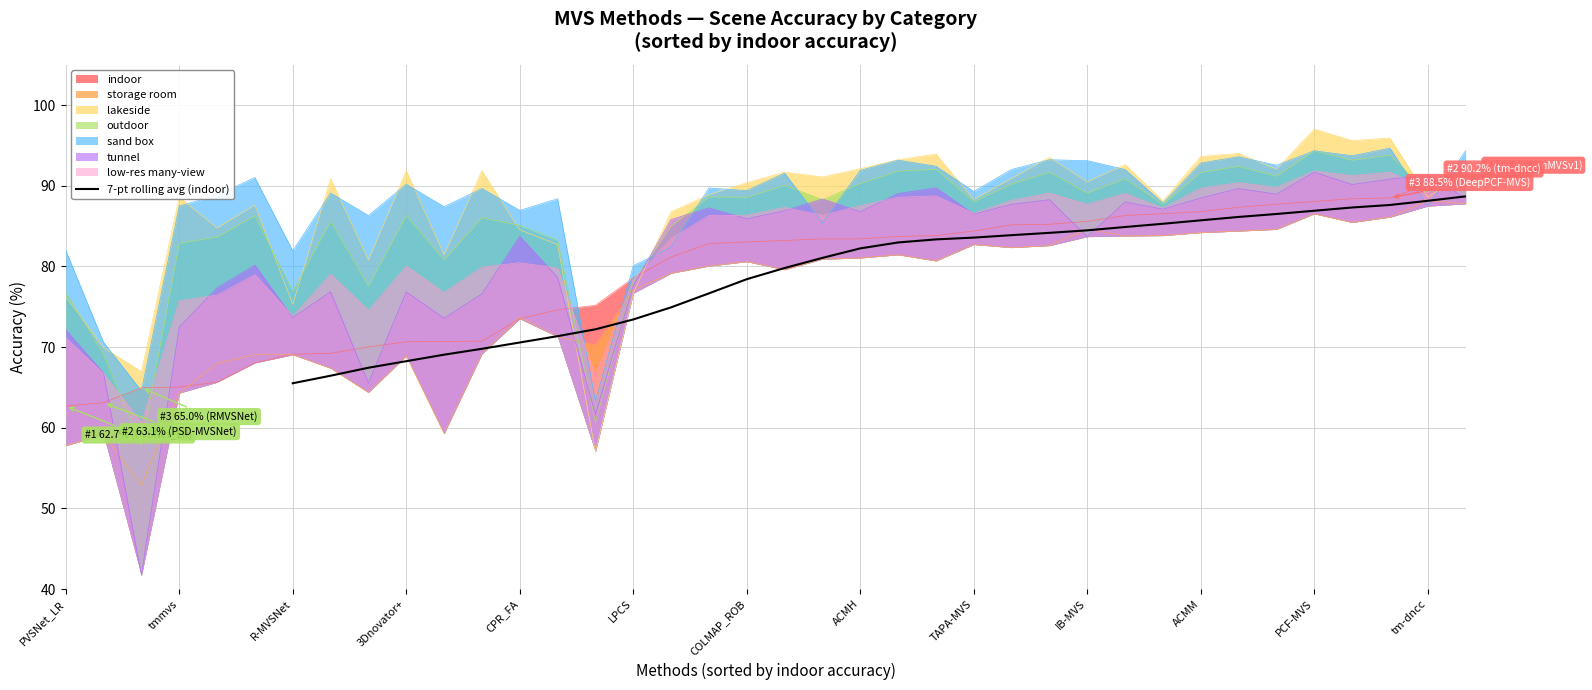

What is the difference between the second highest and second lowest values?

21.7